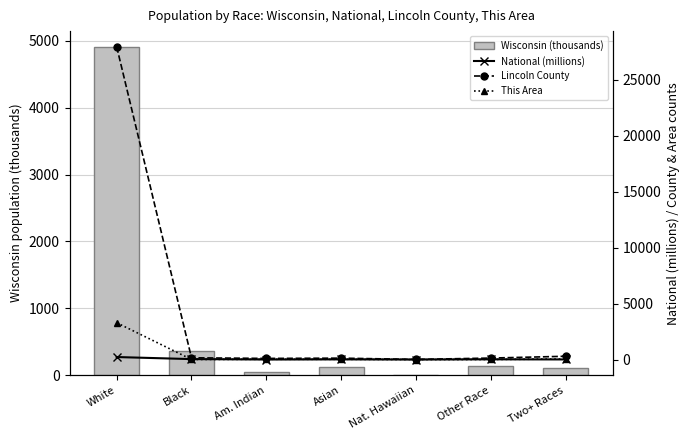

How many groups of bars are there?

7